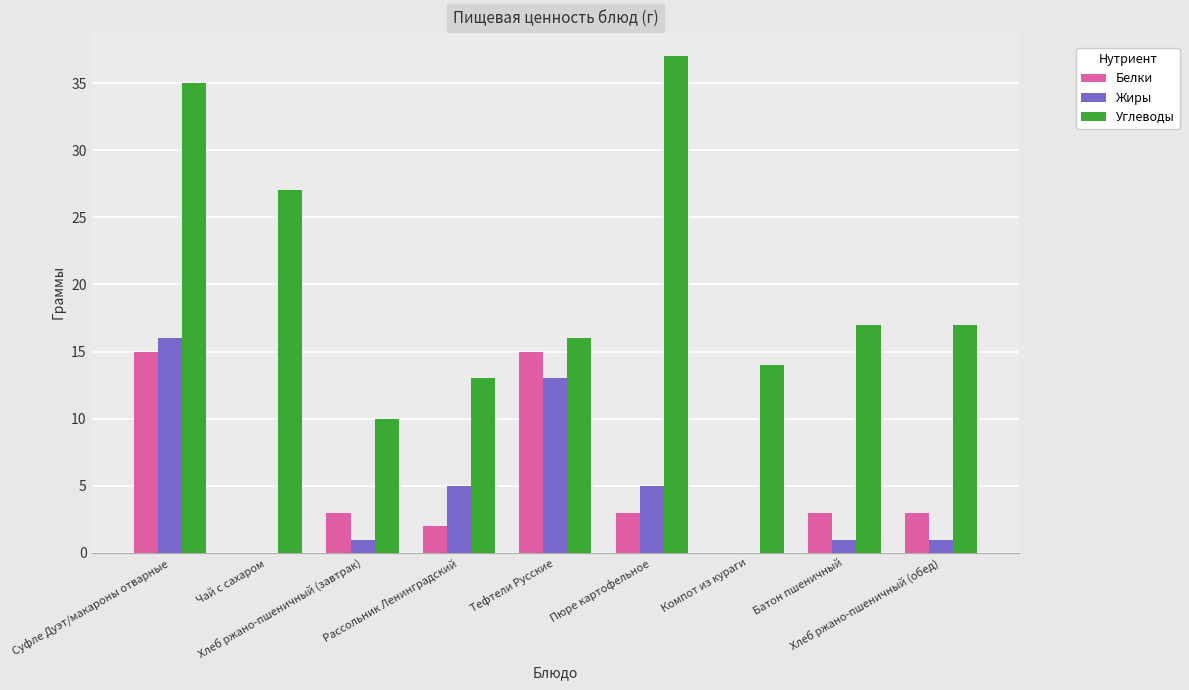

Which series has the widest spread of values?

Углеводы